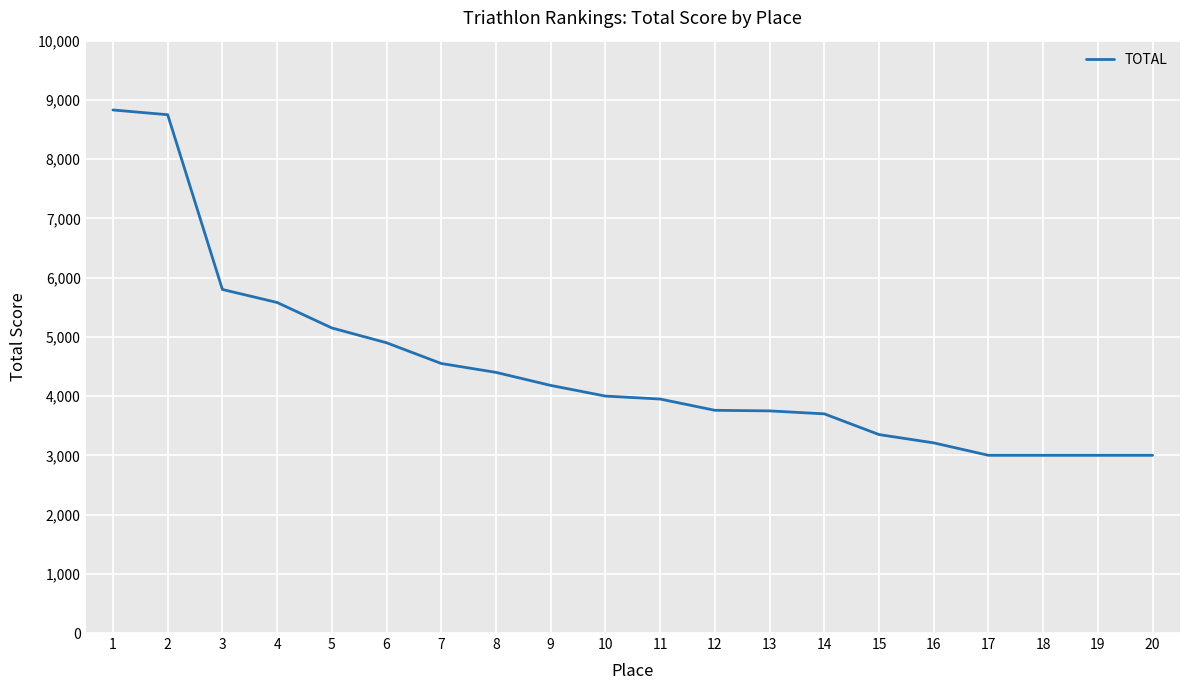

Is it true that the value at 20 is 3000?

True